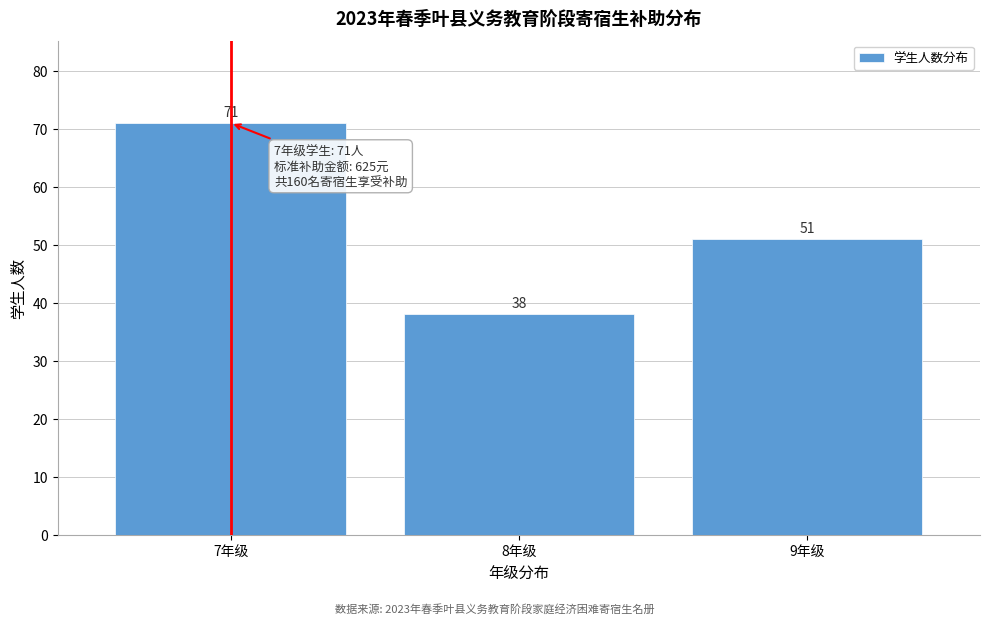

Reading right to left, list all the values displayed in this chart.

51	38	71